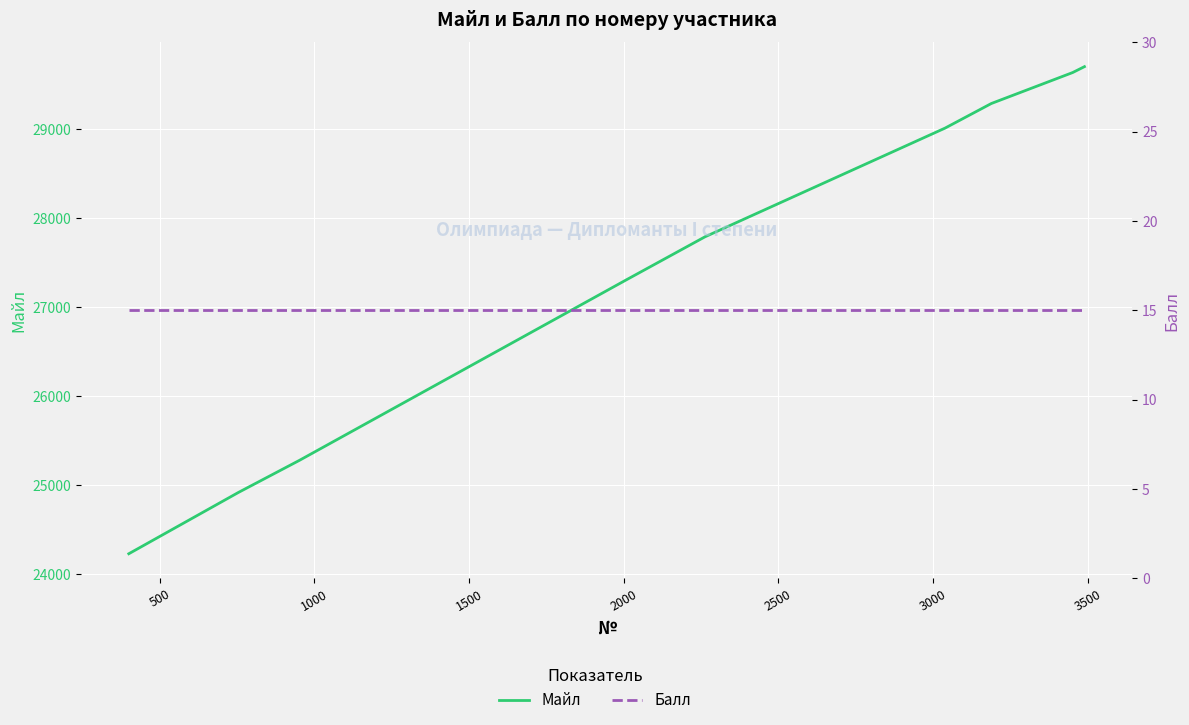

How many lines are shown in the chart?

2